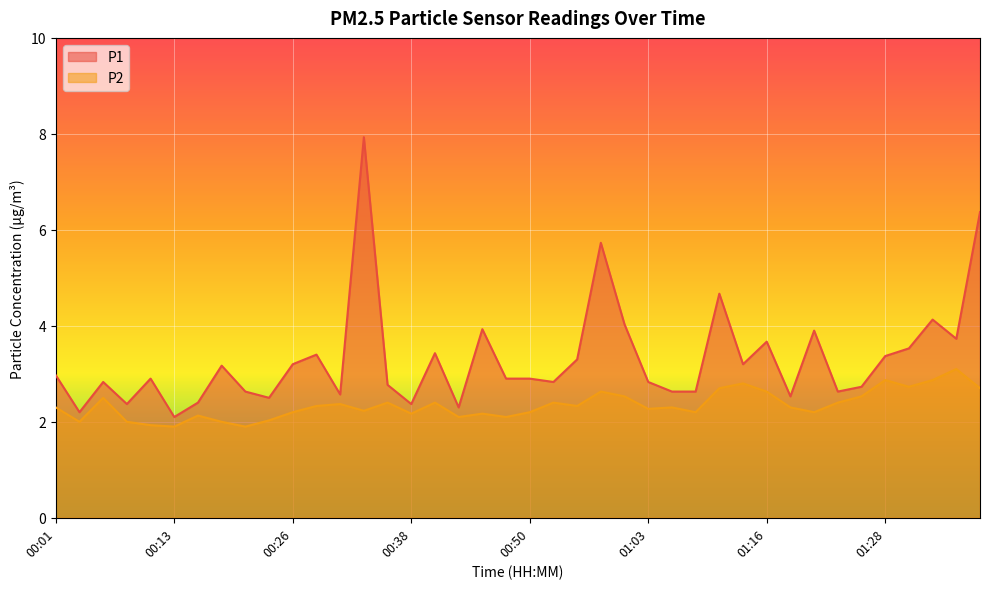

Between 01:03 and 00:45, which is larger?

00:45